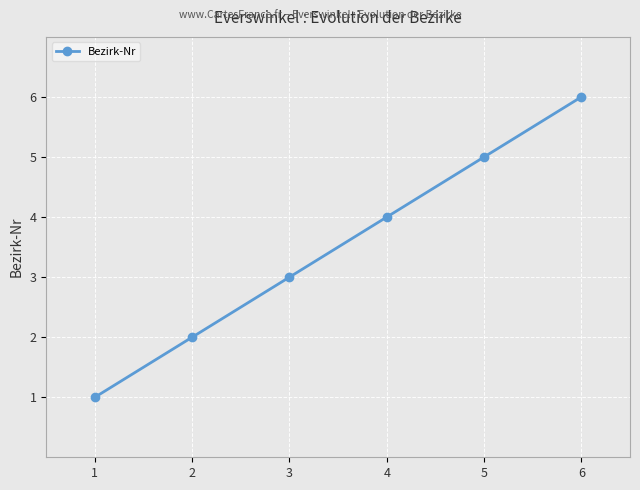

What is the approximate value at 6?

6